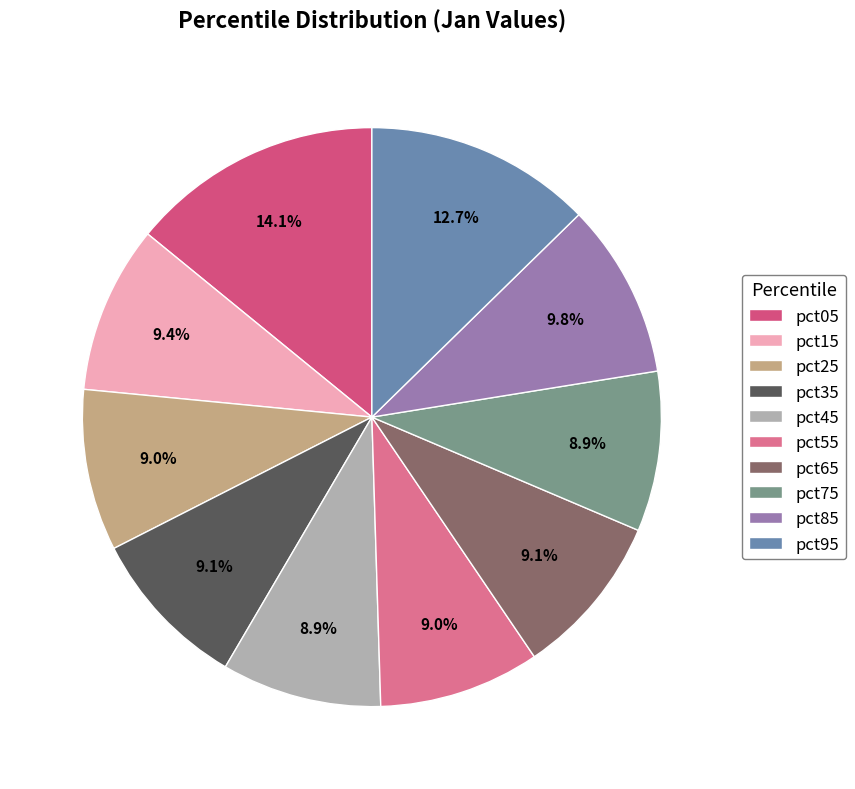

Which category has the biggest portion of the pie?

pct05